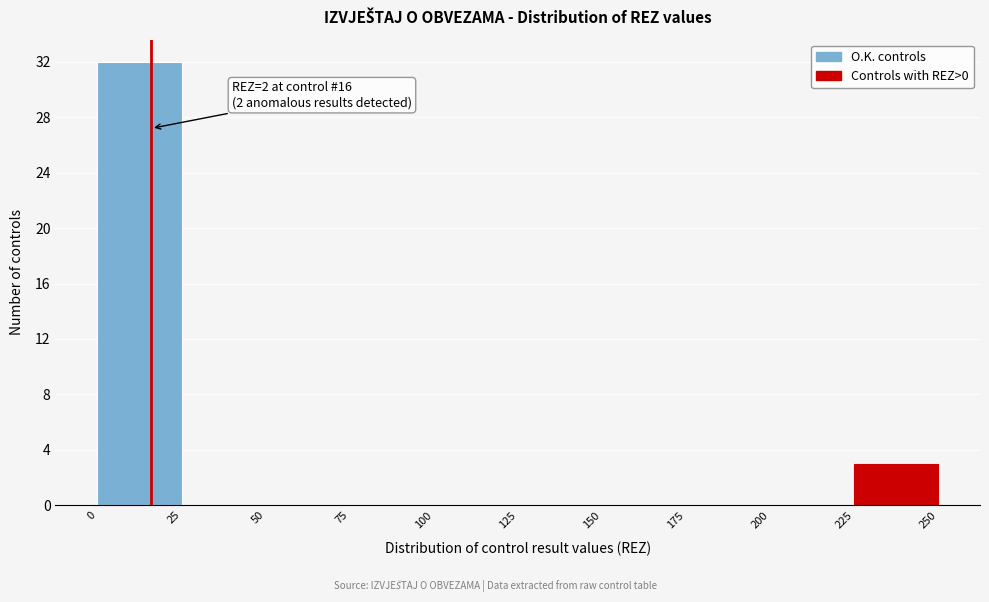

Over which range of the x-axis is the bar tallest?

0 to 25